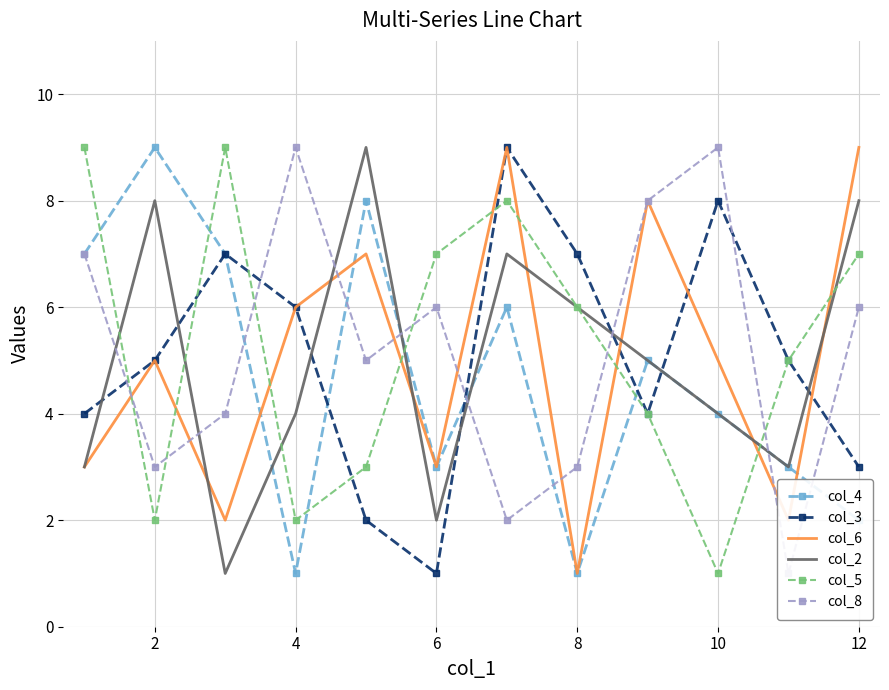

What is the value of the col_3 point at the 1st from the left?

4